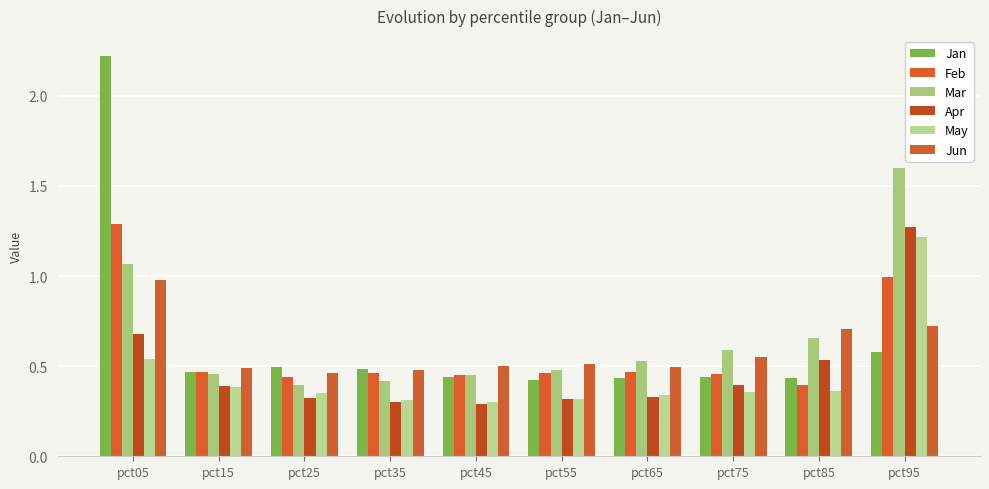

Count the number of categories in the chart.

10